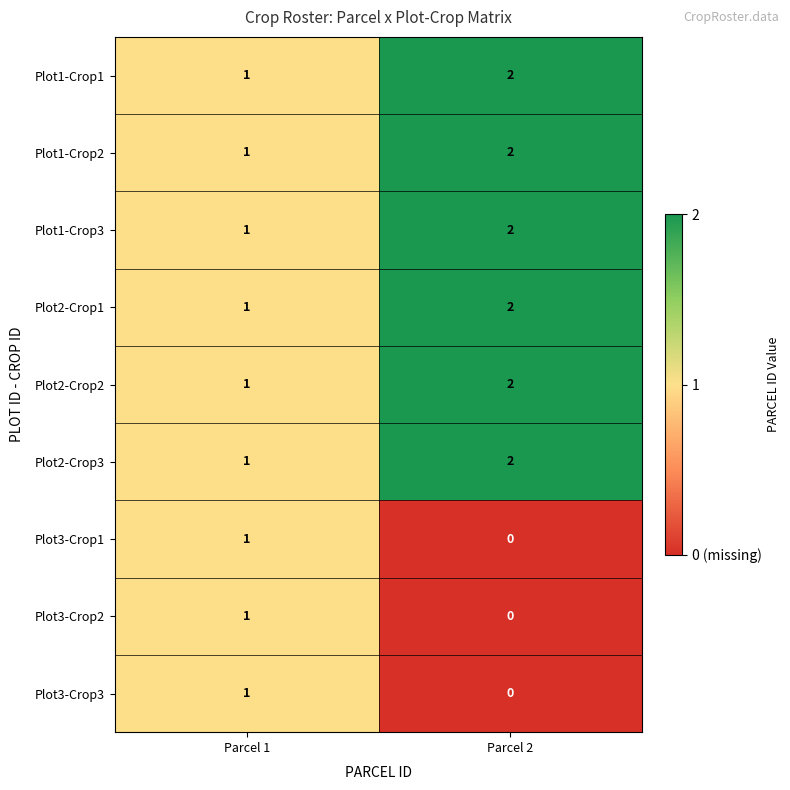

Where is Plot3-Crop3 nearest to the value 0?

Parcel 2